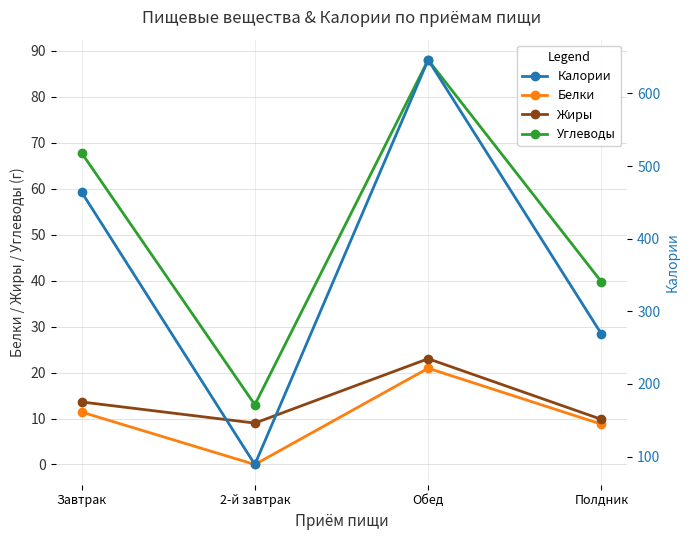

The Белки series shows 5.2 at Обед. True or false?

False